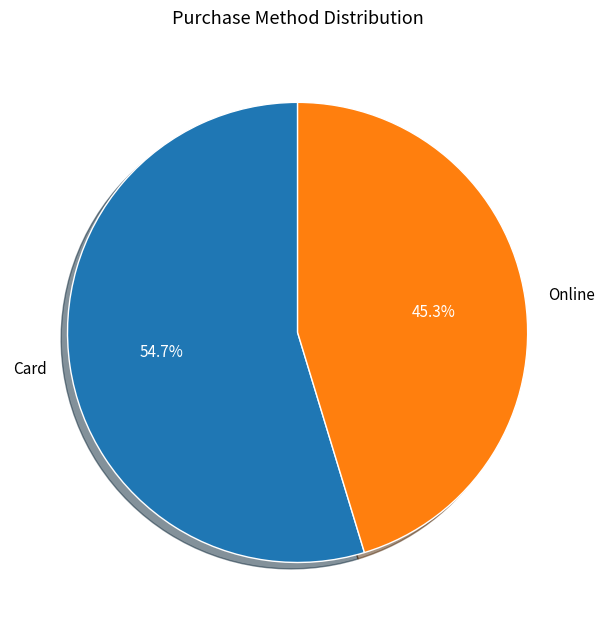

What is the ratio of the value at Online to the value at Card?

0.8